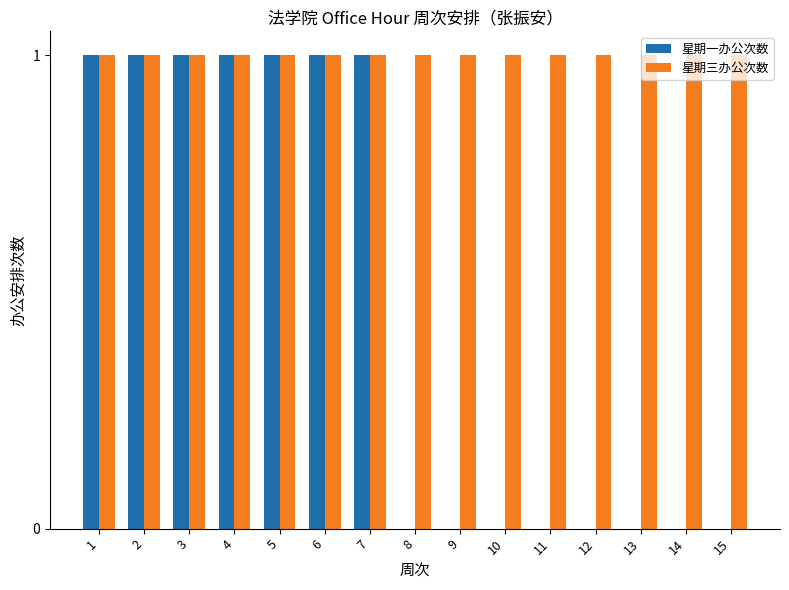

Reading left to right, transcribe all the data shown in this chart.

星期一办公次数: 1	1	1	1	1	1	1	0	0	0	0	0	0	0	0
星期三办公次数: 1	1	1	1	1	1	1	1	1	1	1	1	1	1	1